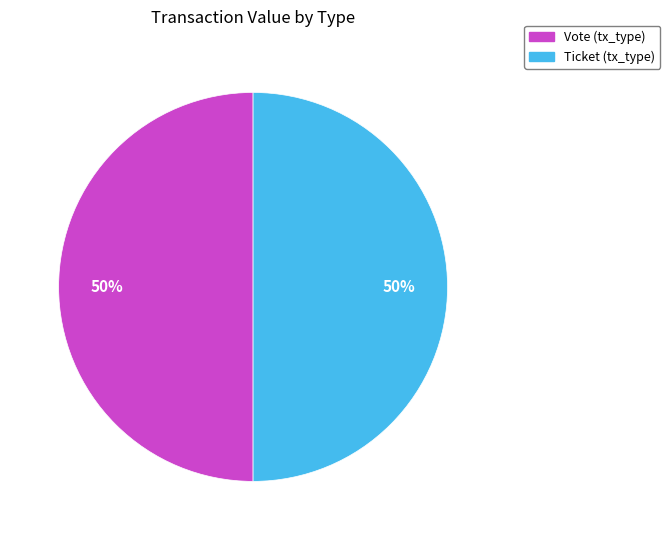

How many segments does this pie chart have?

2